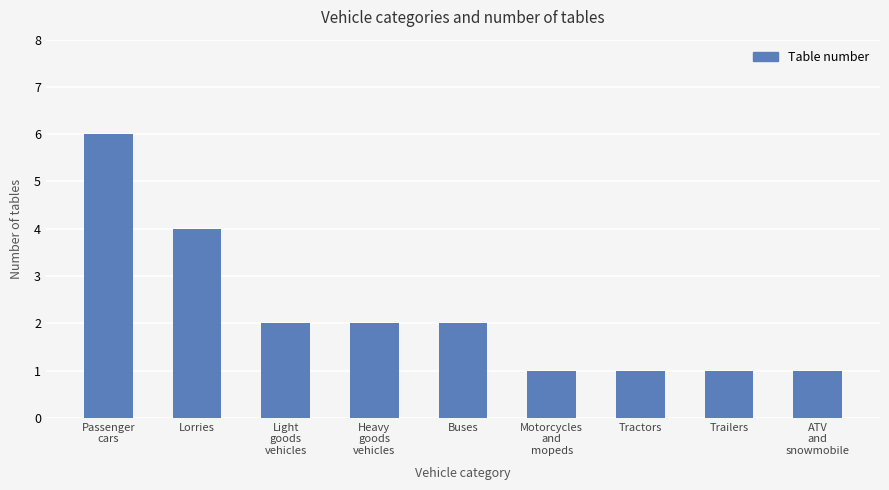

Is it true that the value at Motorcycles
and
mopeds is 2?

False